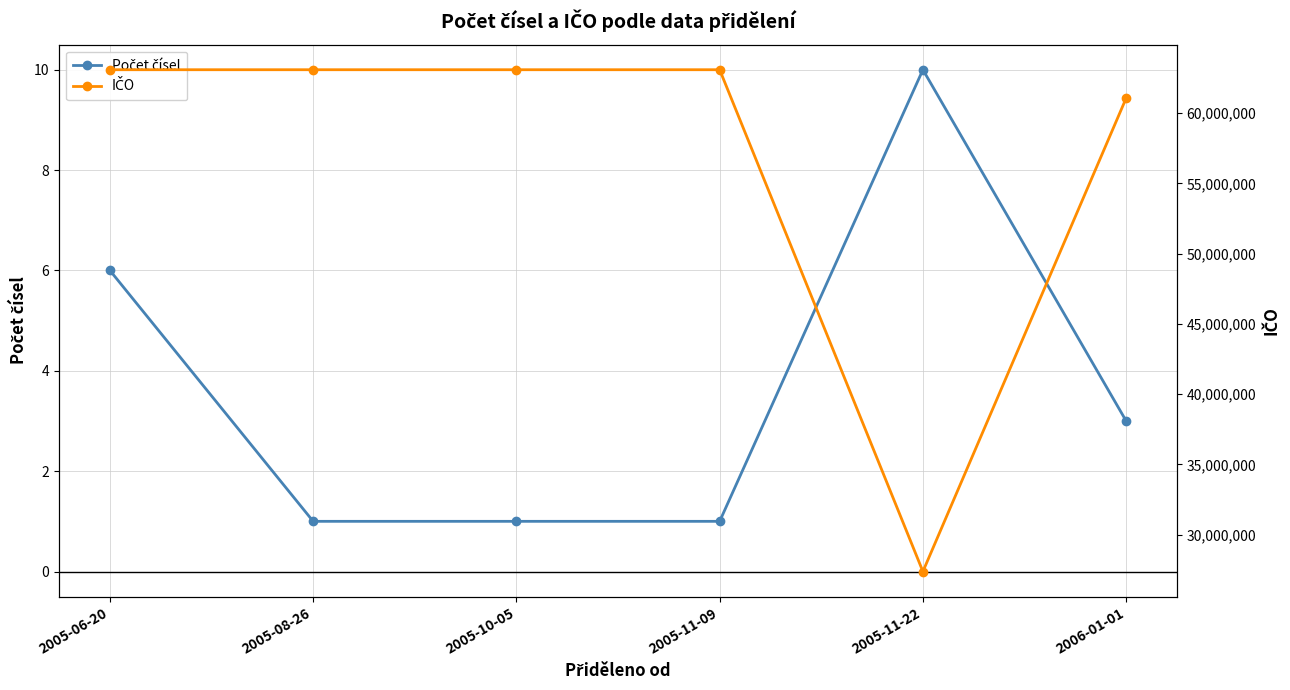

What is the difference between the highest and lowest values at 2005-11-22?

27380995